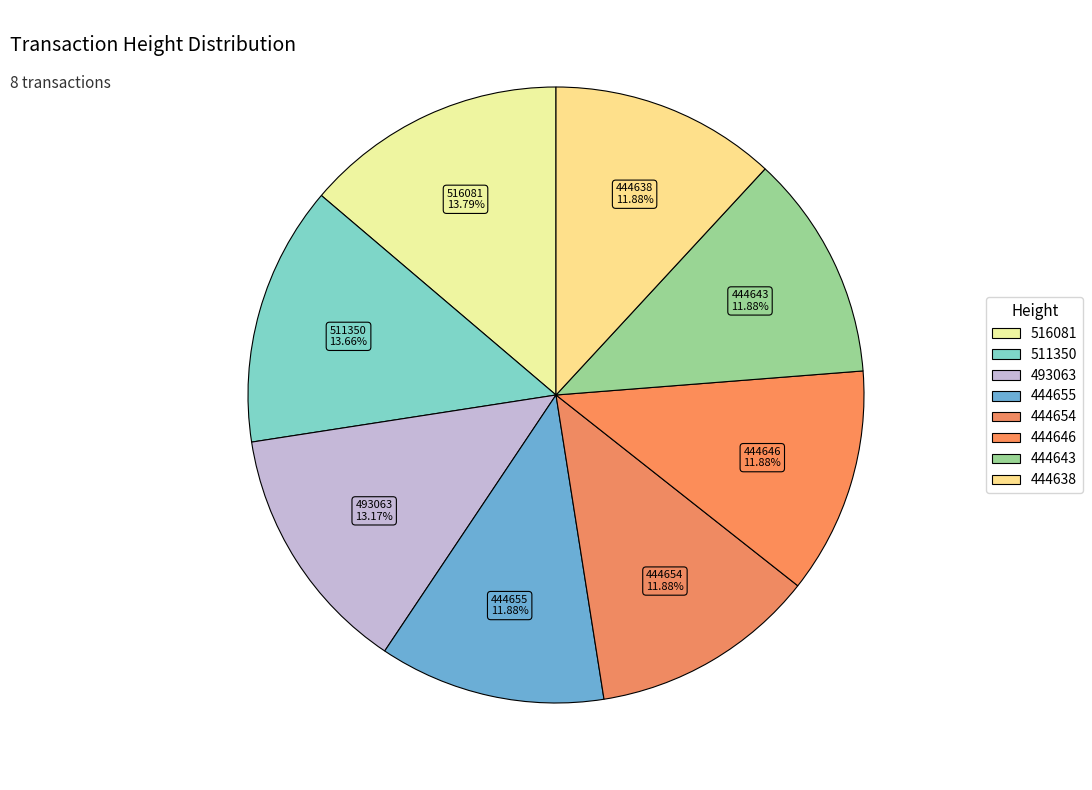

Is there any slice that represents more than half of the pie?

No